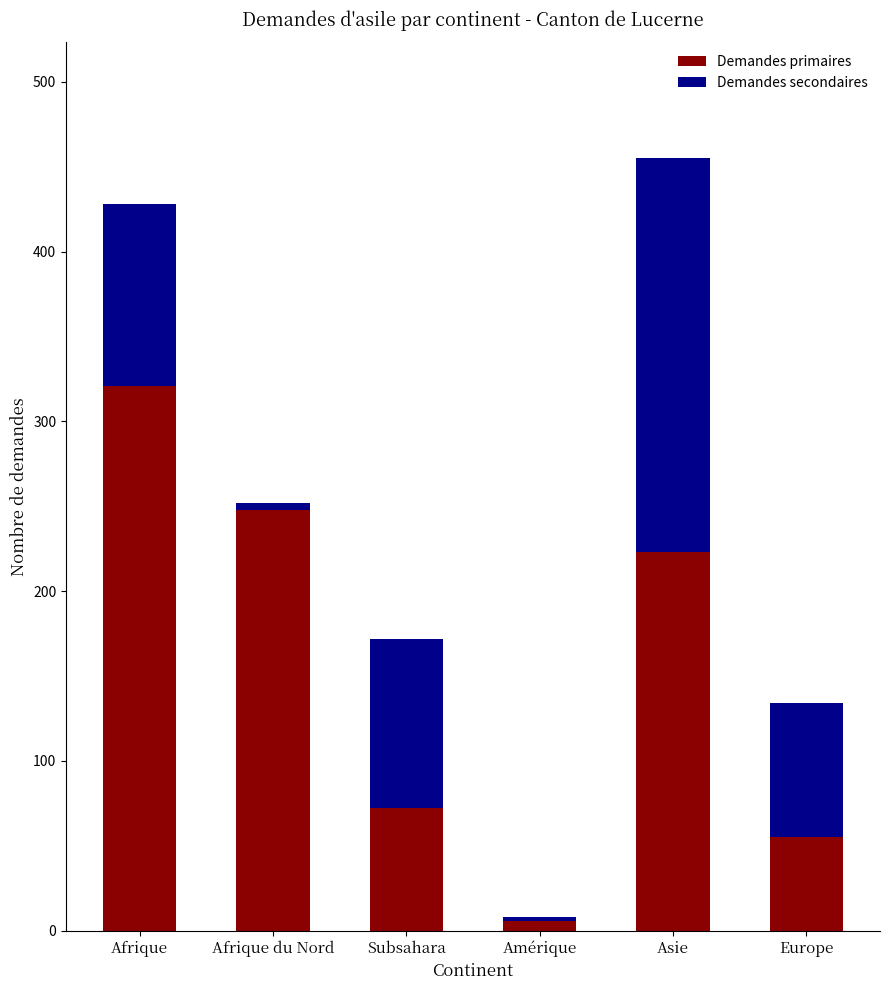

Reading left to right, list the values for the Demandes primaires series.

321	248	72	6	223	55